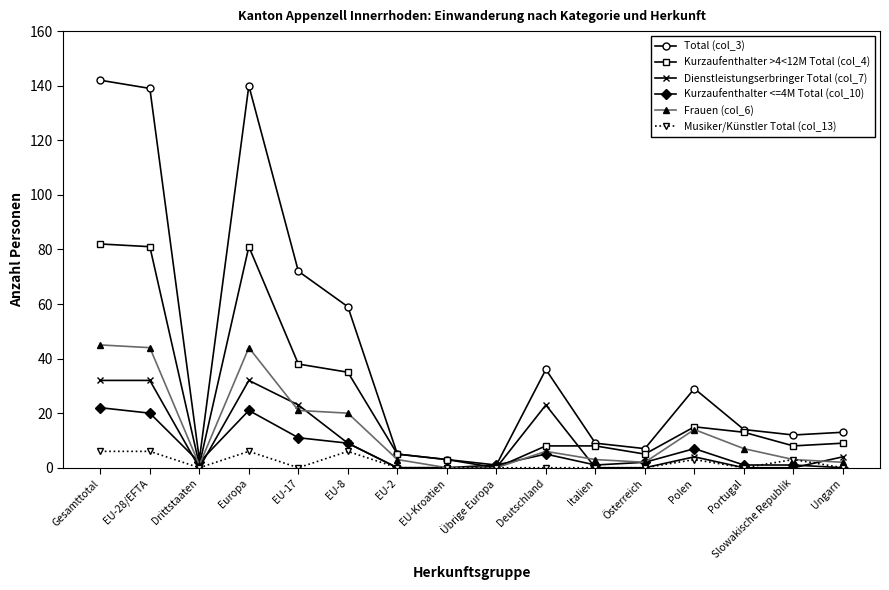

What is the sum of all Frauen (col_6) values?

215